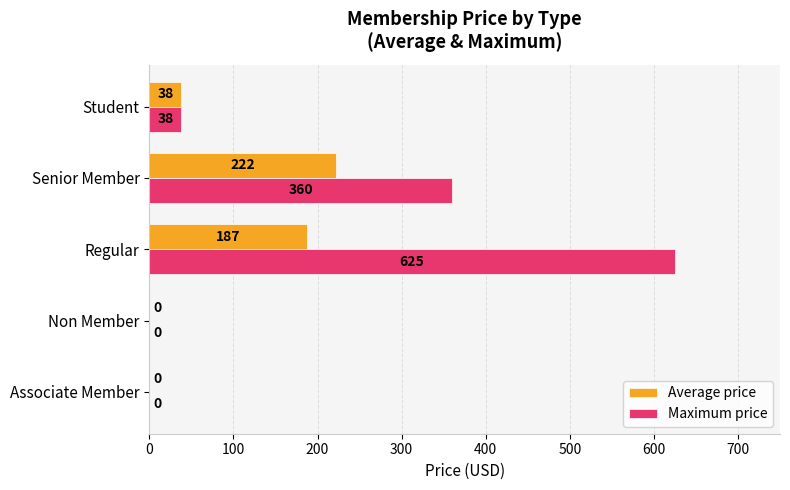

Which series has the largest total across all categories?

Maximum price